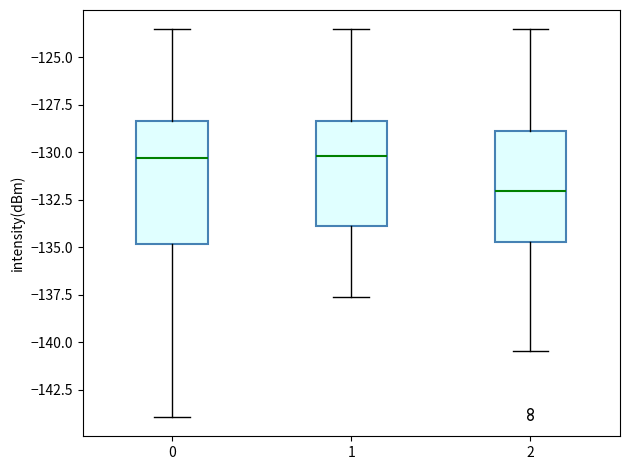

Reading left to right, transcribe this box plot: for each box, give where its median line is, the range the box spans, and where its two whiskers end, as read against the y-axis. The values are not printed on the chart, so give them approximately, as read against the axis.

0: median -130.5, box -135.0 to -128.5, whiskers -144.0 to -123.5
1: median -130.0, box -134.0 to -128.5, whiskers -137.5 to -123.5
2: median -132.0, box -134.5 to -129.0, whiskers -140.5 to -123.5